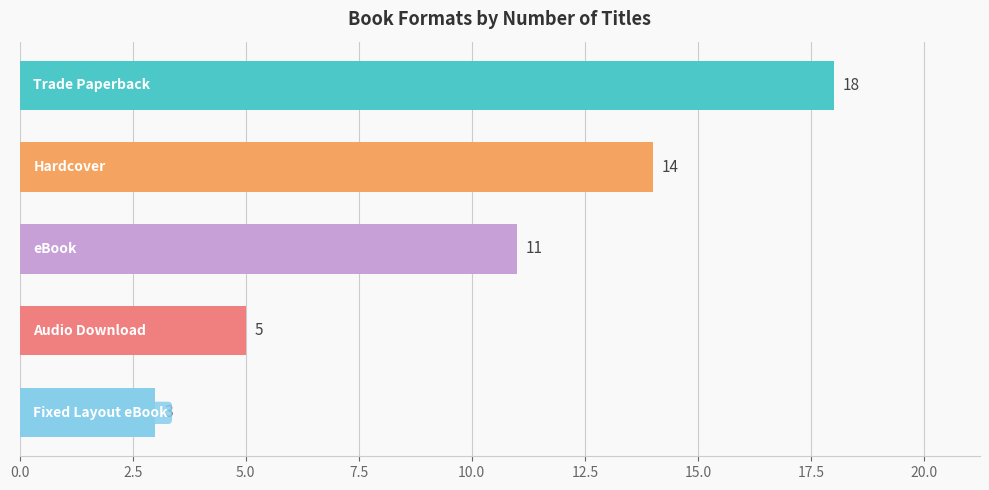

What is the maximum value shown in the chart?

18